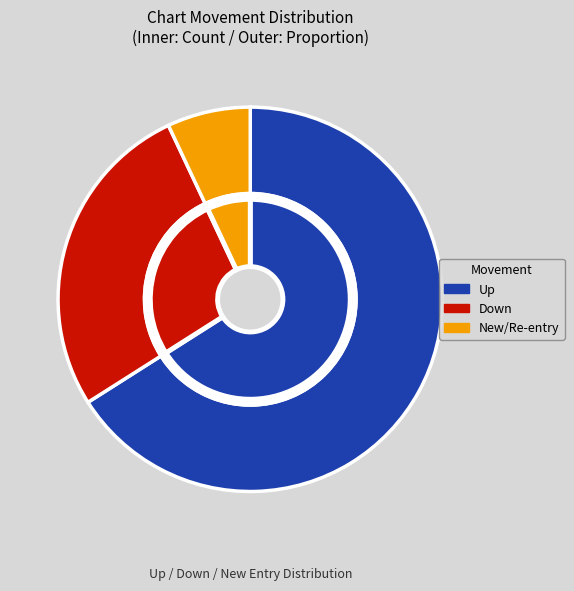

Approximately how many times larger is the value at up compared to down?

2.2